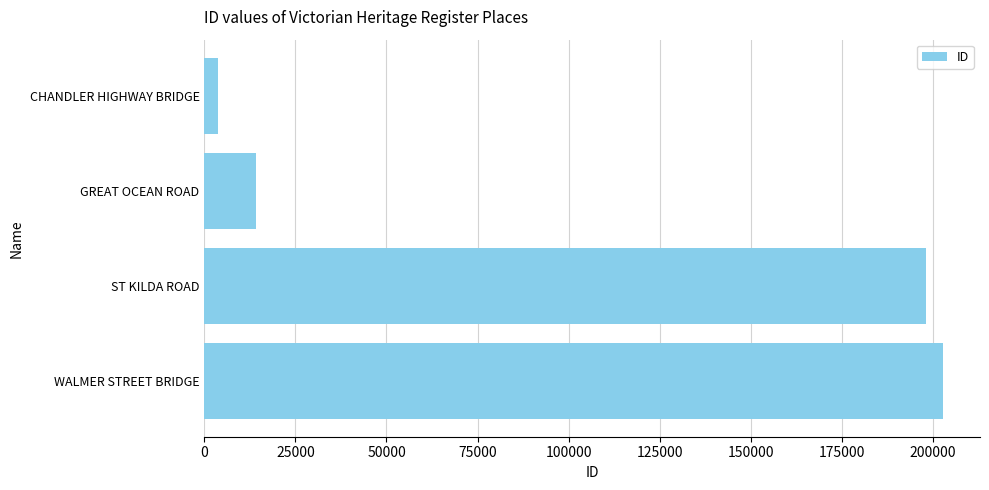

True or false: the data shows 4279 at GREAT OCEAN ROAD.

False